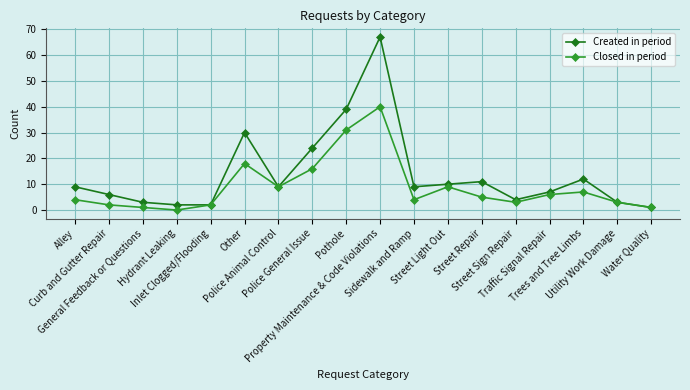

What is the difference between the Closed in period values at Police General Issue and Street Repair?

11